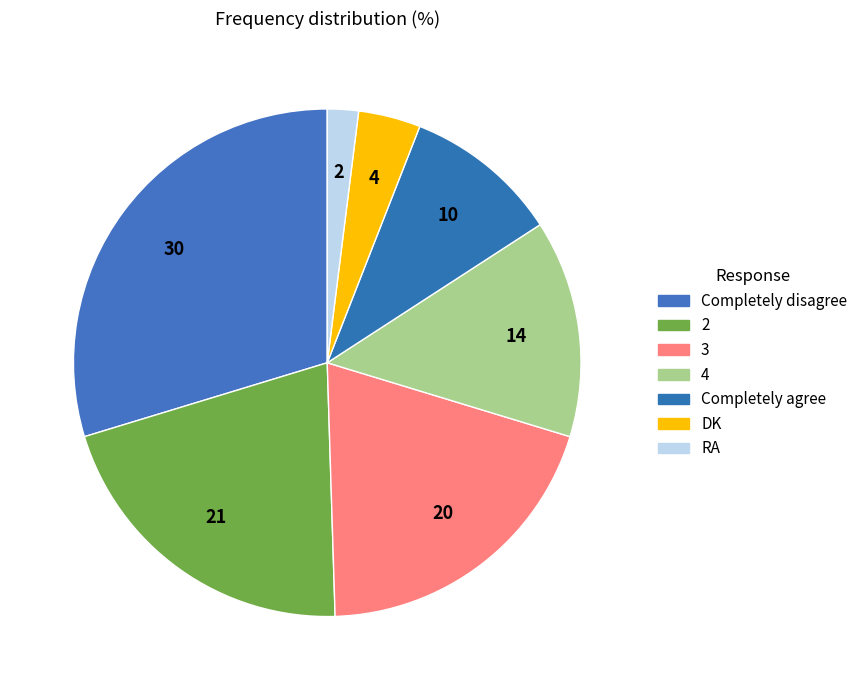

What is the total percentage of RA and 4?

15.8%